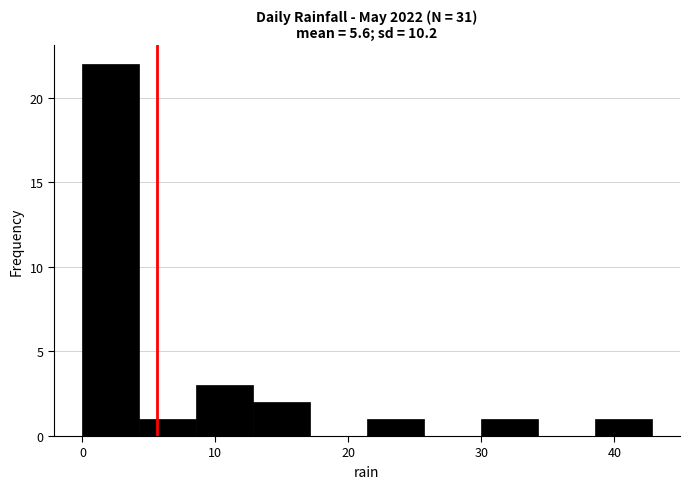

Reading left to right, list every bar in this chart as the range it spans on the x-axis followed by its height. Neither the bar edges nor the heights are printed on the chart, so give them approximately, as read against the axes.

0 to 4: 22
4 to 9: 1
9 to 13: 3
13 to 17: 2
17 to 21: 0
21 to 26: 1
26 to 30: 0
30 to 34: 1
34 to 39: 0
39 to 43: 1